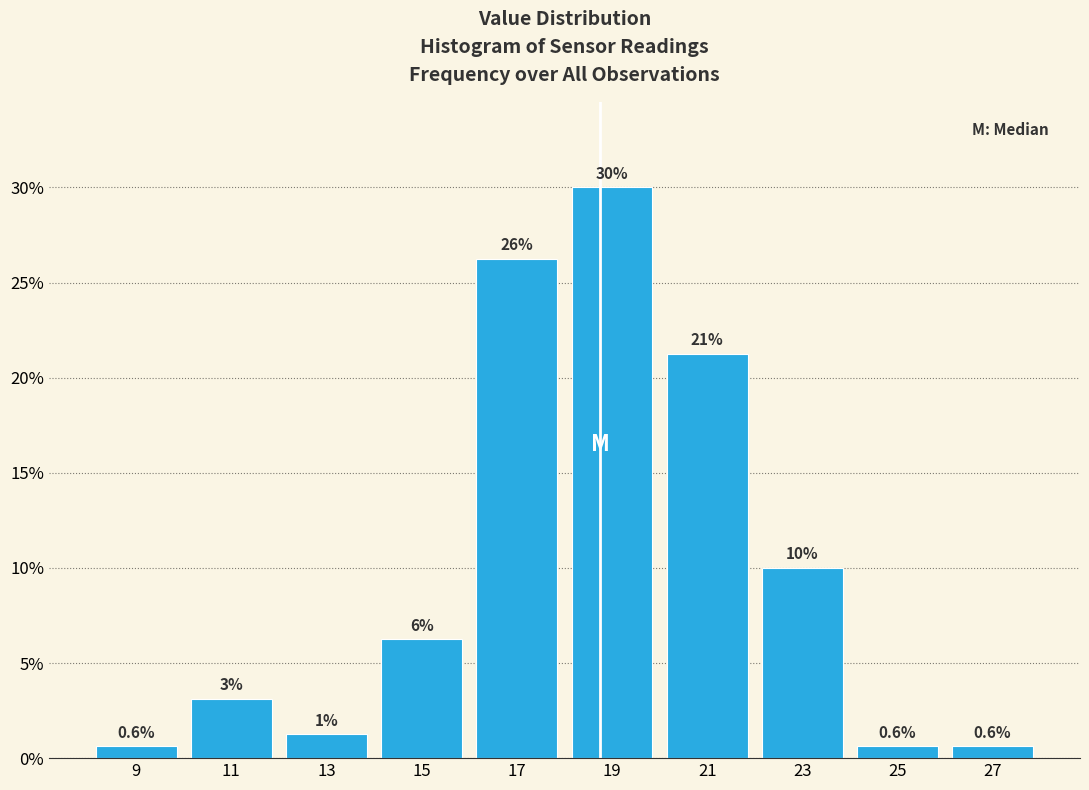

Which range on the x-axis has the tallest bar?

18 to 20